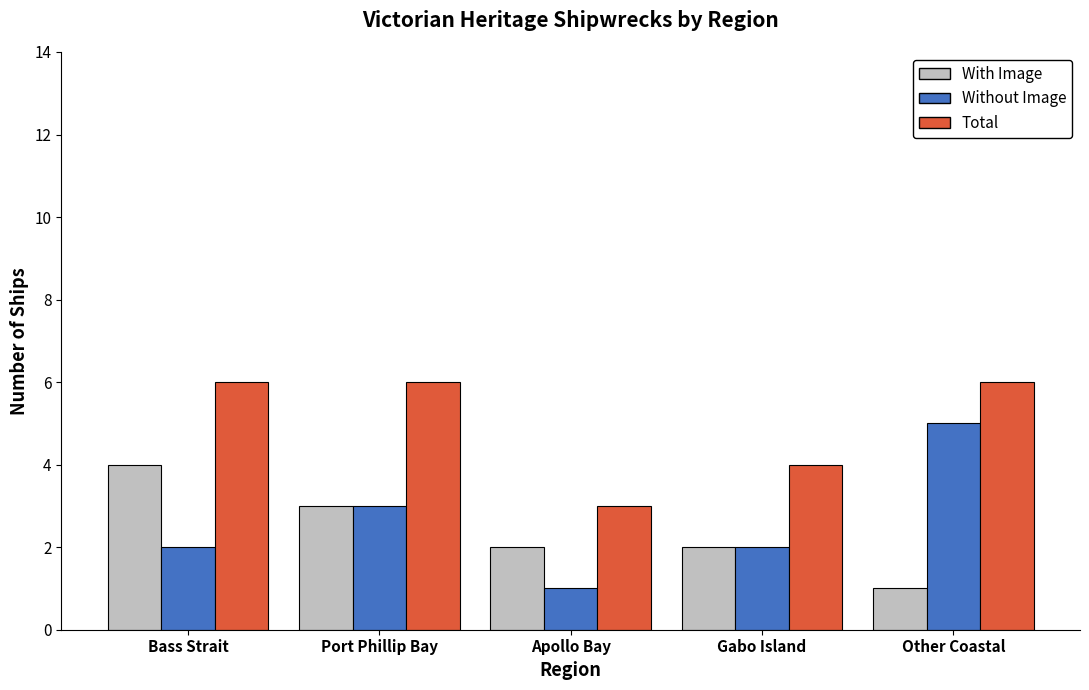

What is the difference between the maximum and minimum values in the Total series?

3